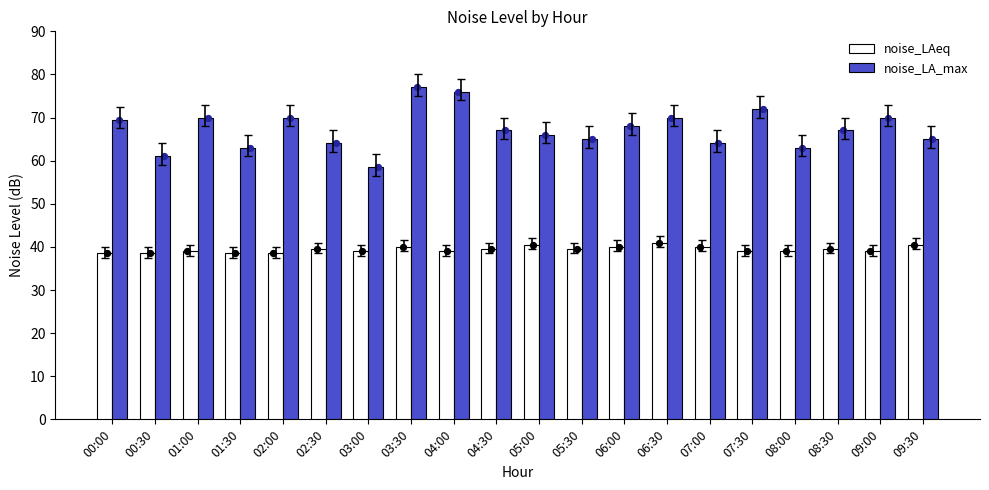

Which series reaches the minimum Y coordinate?

noise_LAeq